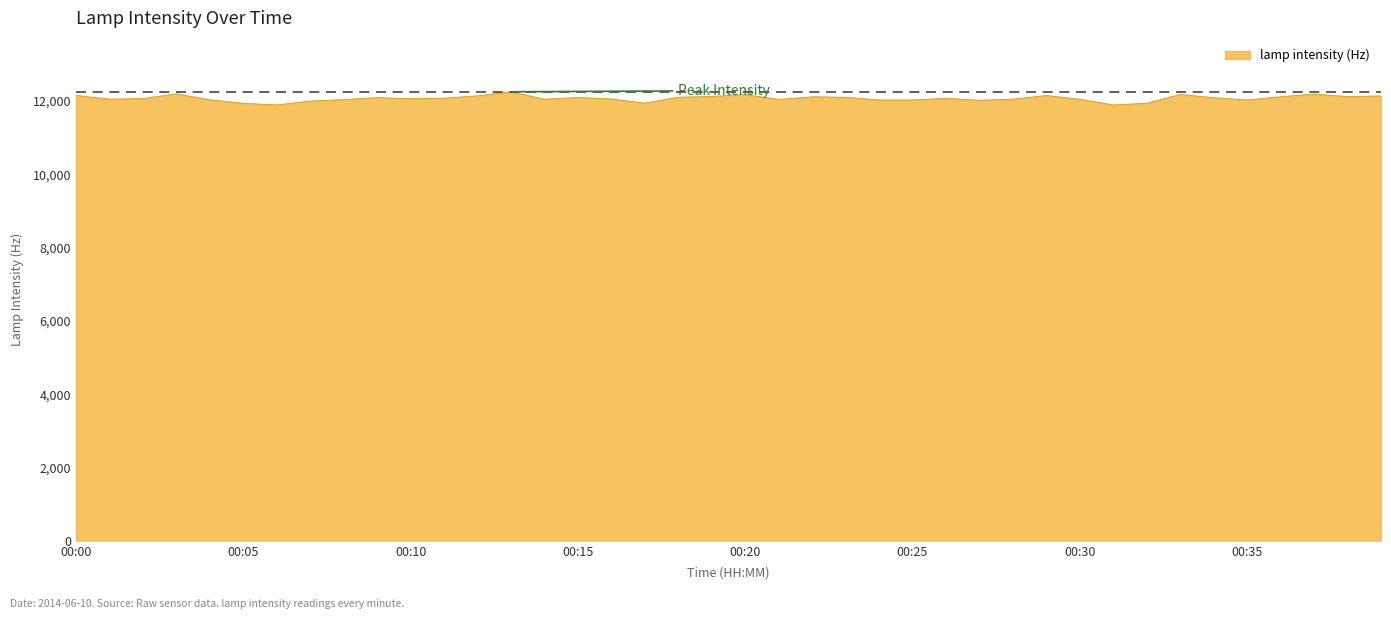

What is the greatest value displayed?

12250